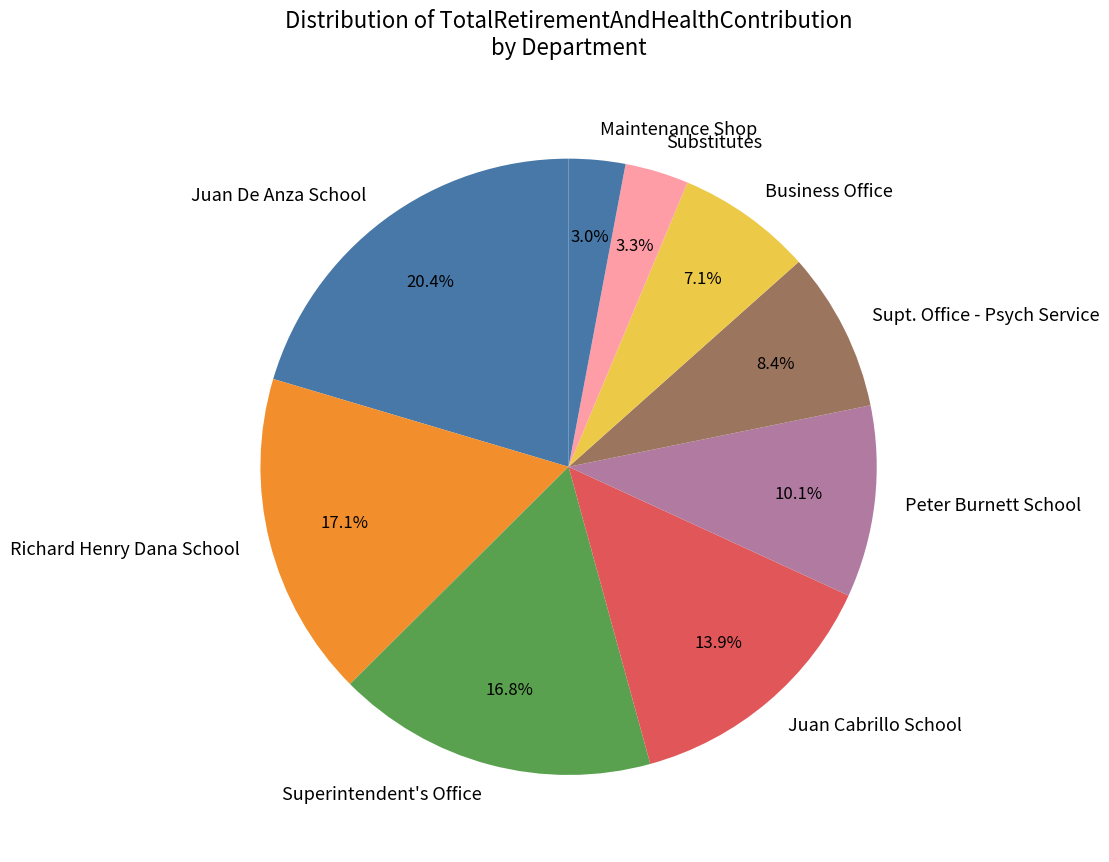

What is the total percentage of Substitutes and Peter Burnett School?

13.4%